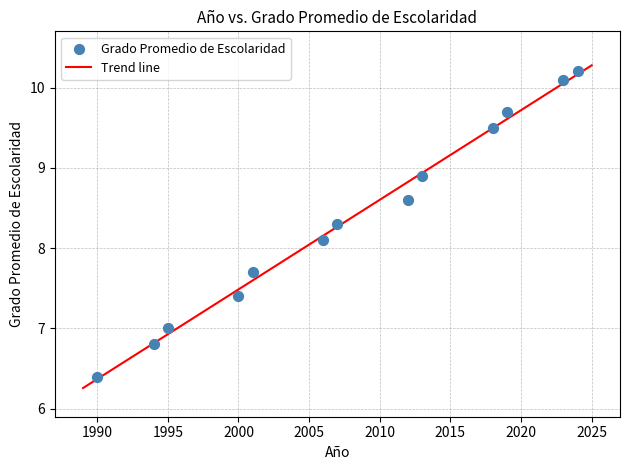

What is the range of X values (max minus min)?

34.0